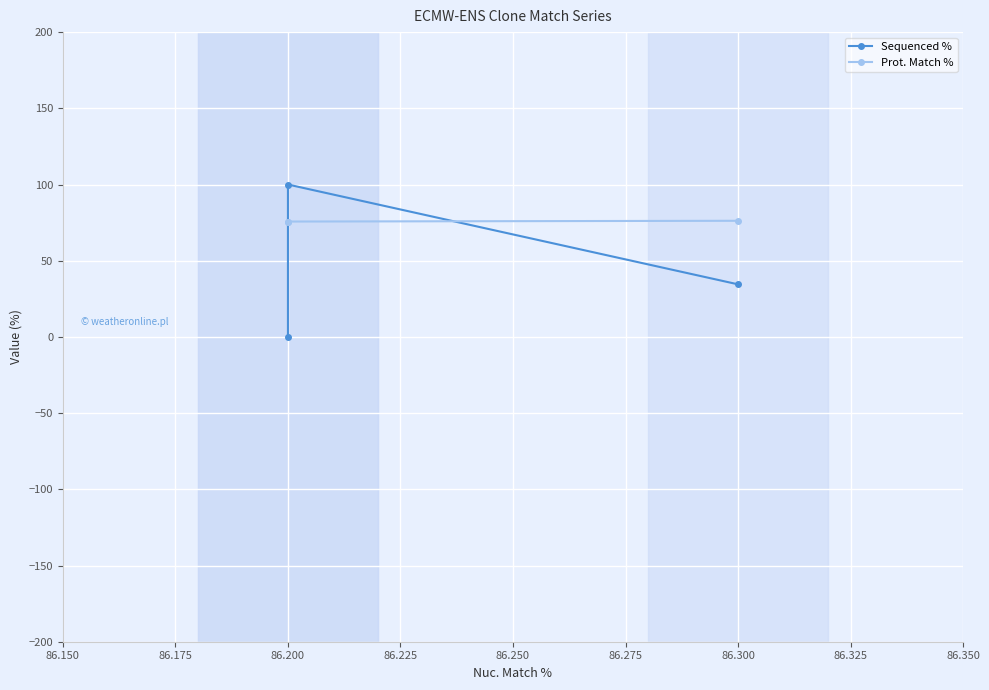

What is the average value of the Sequenced % series?

44.8